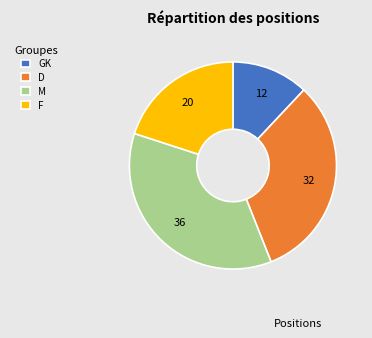

Do F and GK together represent more than half of the pie?

No